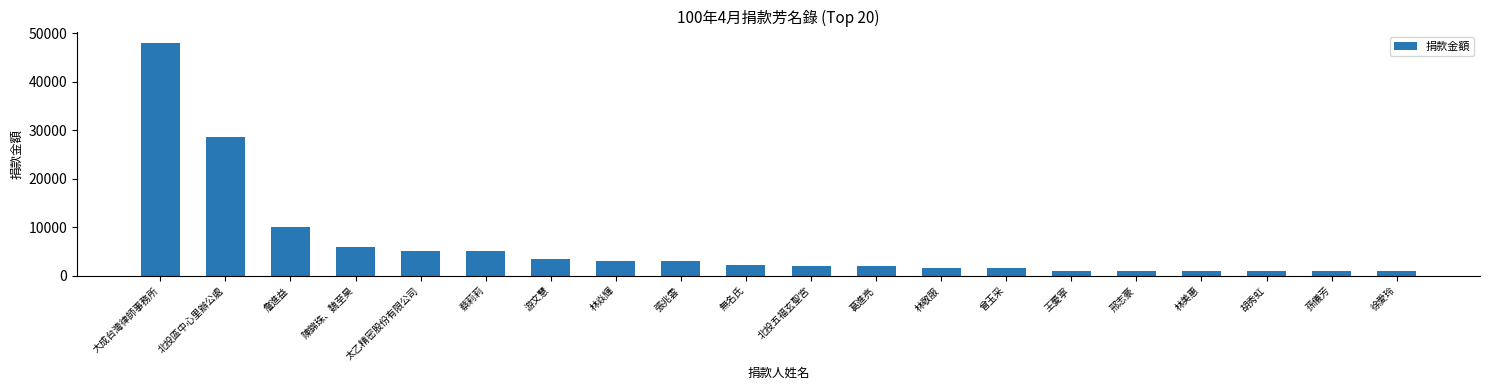

What is the difference between the maximum and minimum values?

47000